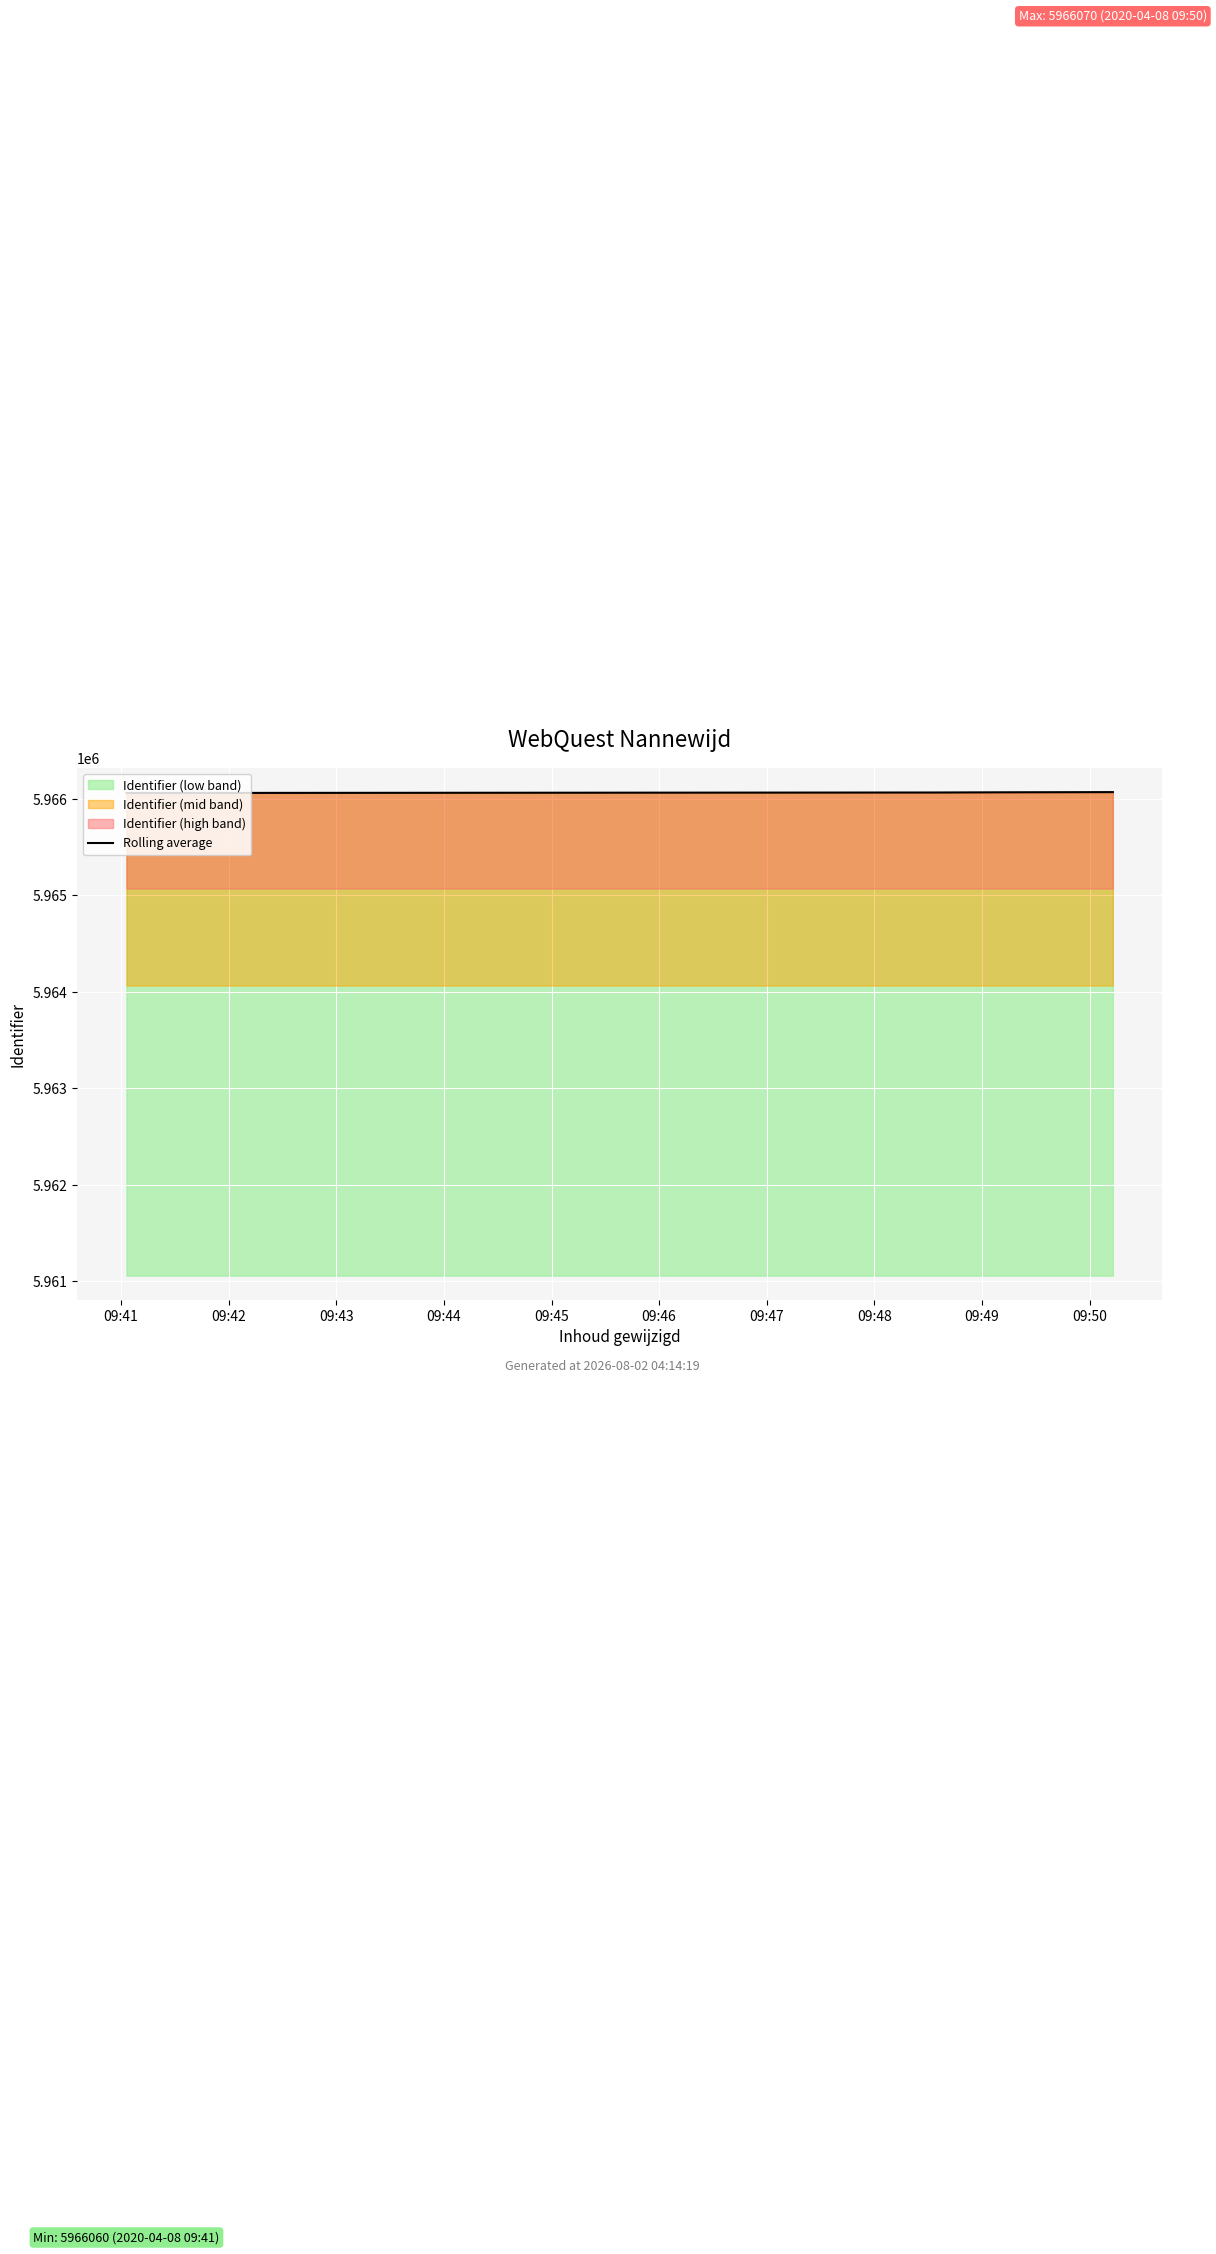

The value at 09:45 is 10492707. True or false?

False